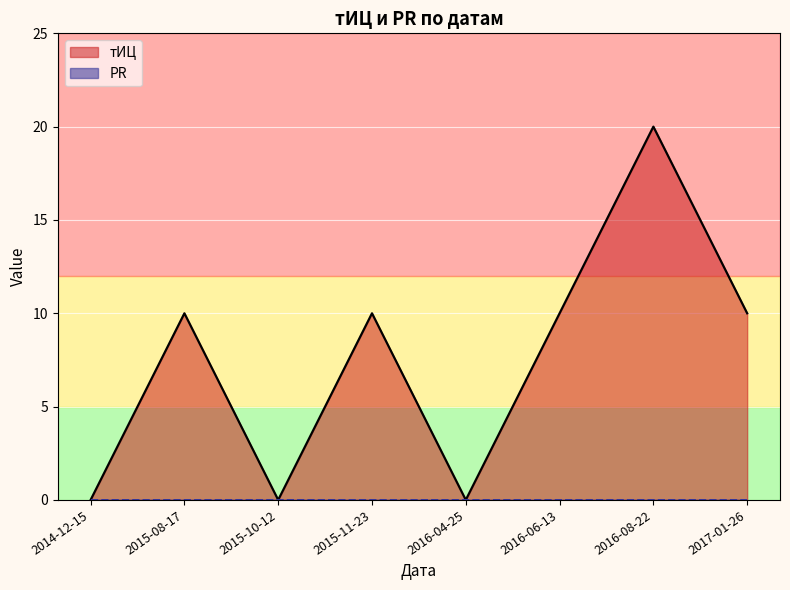

Which has a higher value, 2014-12-15 or 2017-01-26?

2017-01-26